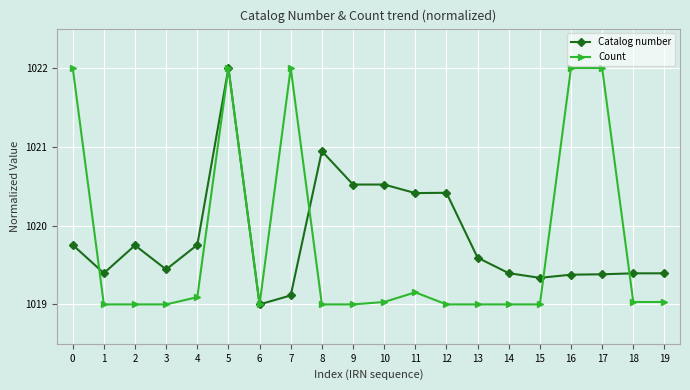

How many series are shown in this chart?

2